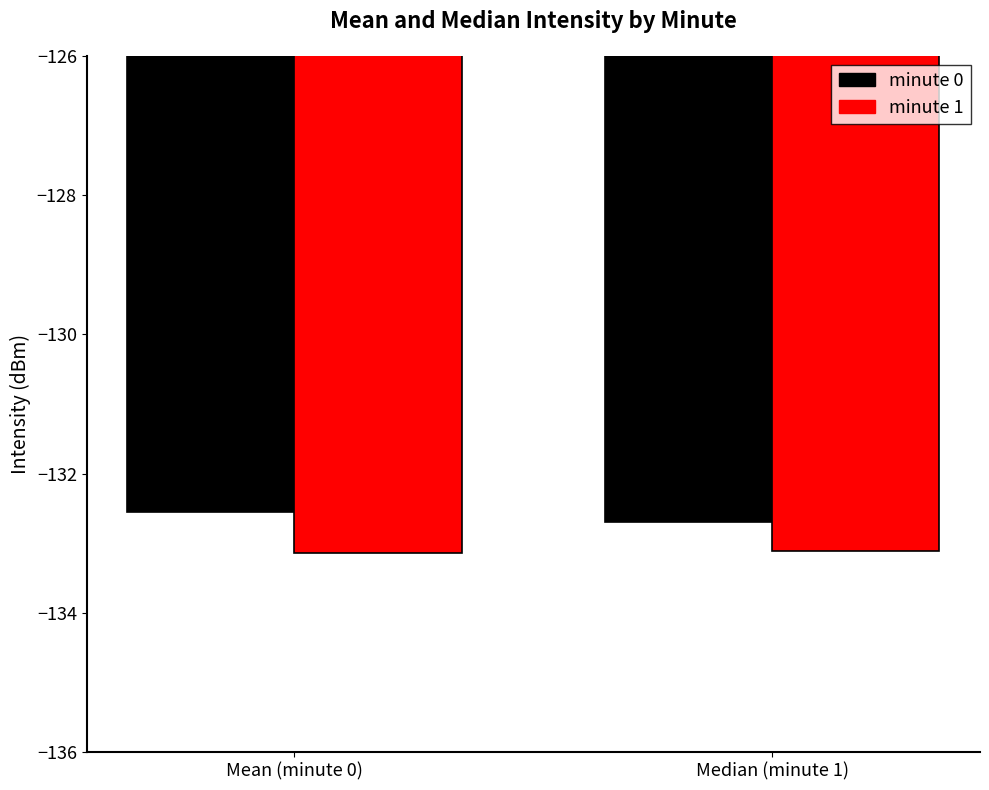

Is the value of minute 1 at Median (minute 1) greater than the value of minute 0 at Mean (minute 0)?

No